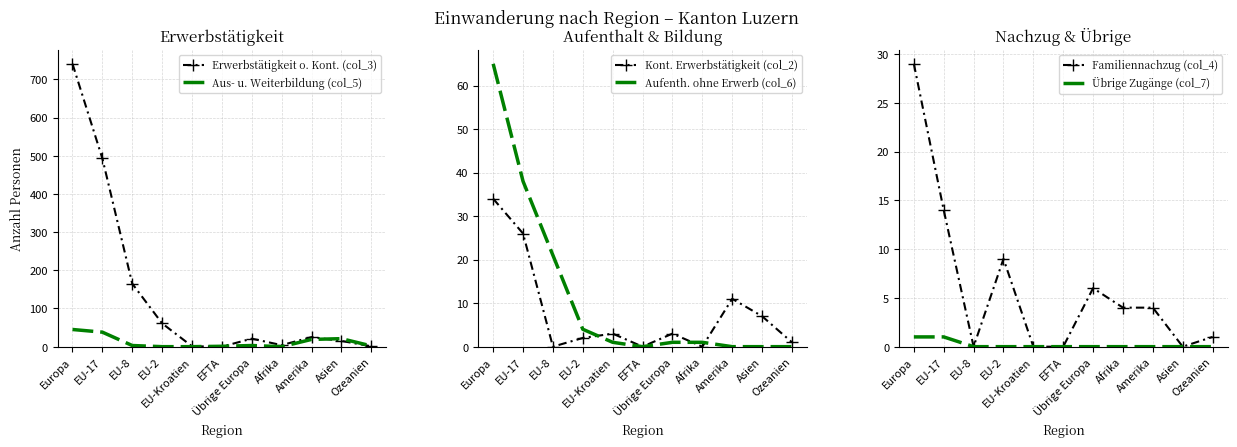

Reading right to left, extract all data points from this chart.

Erwerbstätigkeit o. Kont. (col_3): Ozeanien=1	Asien=15	Amerika=25	Afrika=4	Übrige Europa=21	EFTA=0	EU-Kroatien=1	EU-2=61	EU-8=165	EU-17=493	Europa=741
Aus- u. Weiterbildung (col_5): Ozeanien=2	Asien=21	Amerika=19	Afrika=0	Übrige Europa=3	EFTA=1	EU-Kroatien=0	EU-2=0	EU-8=3	EU-17=38	Europa=45
Kont. Erwerbstätigkeit (col_2): Ozeanien=1	Asien=7	Amerika=11	Afrika=0	Übrige Europa=3	EFTA=0	EU-Kroatien=3	EU-2=2	EU-8=0	EU-17=26	Europa=34
Aufenth. ohne Erwerb (col_6): Ozeanien=0	Asien=0	Amerika=0	Afrika=1	Übrige Europa=1	EFTA=0	EU-Kroatien=1	EU-2=4	EU-8=21	EU-17=38	Europa=65
Familiennachzug (col_4): Ozeanien=1	Asien=0	Amerika=4	Afrika=4	Übrige Europa=6	EFTA=0	EU-Kroatien=0	EU-2=9	EU-8=0	EU-17=14	Europa=29
Übrige Zugänge (col_7): Ozeanien=0	Asien=0	Amerika=0	Afrika=0	Übrige Europa=0	EFTA=0	EU-Kroatien=0	EU-2=0	EU-8=0	EU-17=1	Europa=1